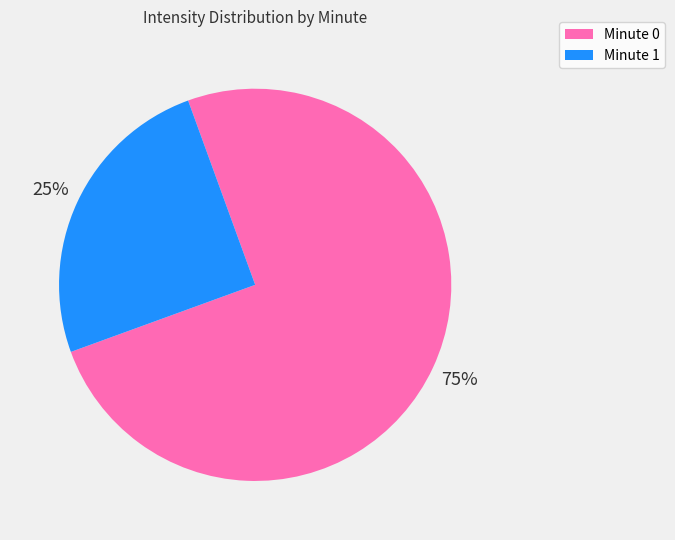

To the nearest percent, what percentage of the pie is Minute 0?

75%